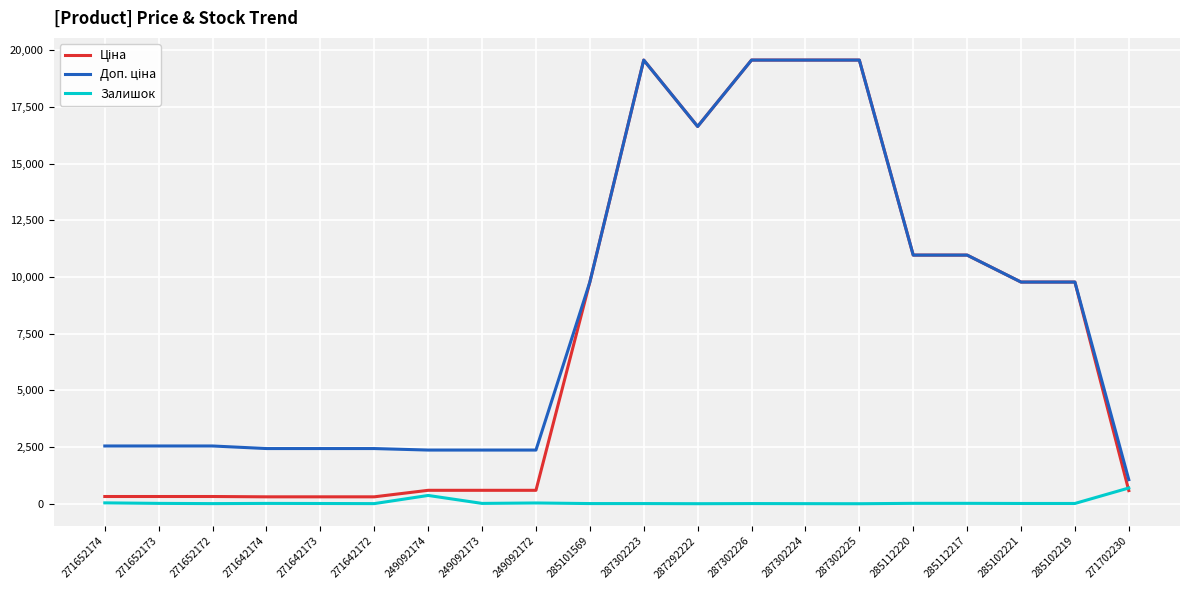

What position from the left is 271642174?

4